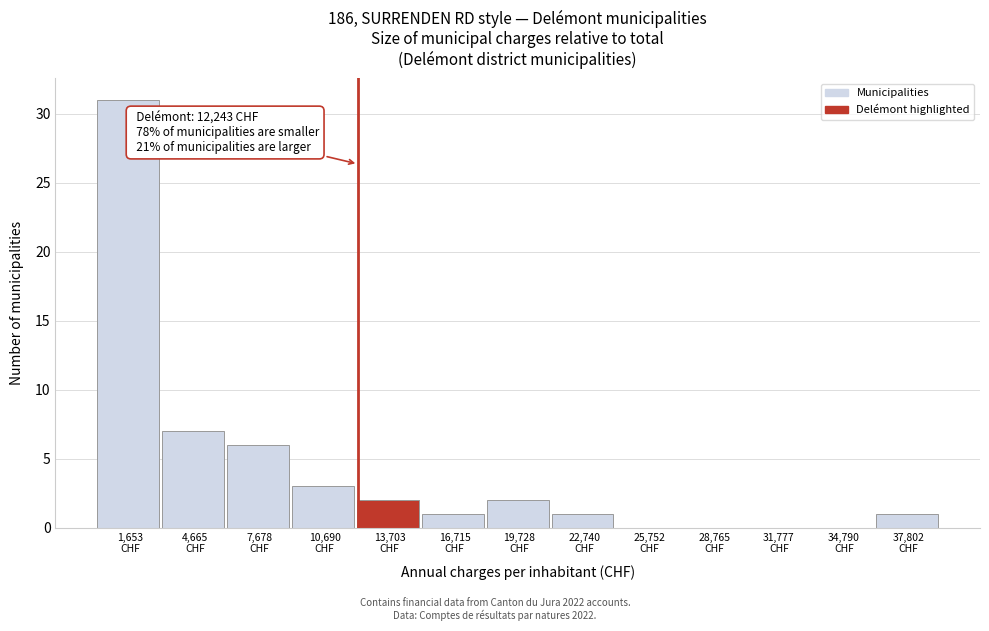

Which range on the x-axis has the tallest bar?

0 to 3000